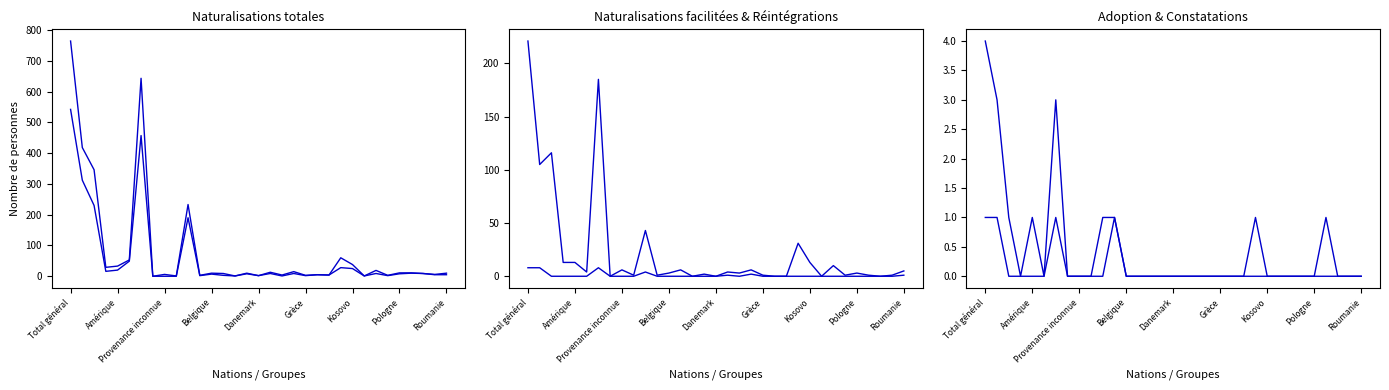

Which label corresponds to the largest value in the chart?

Total général